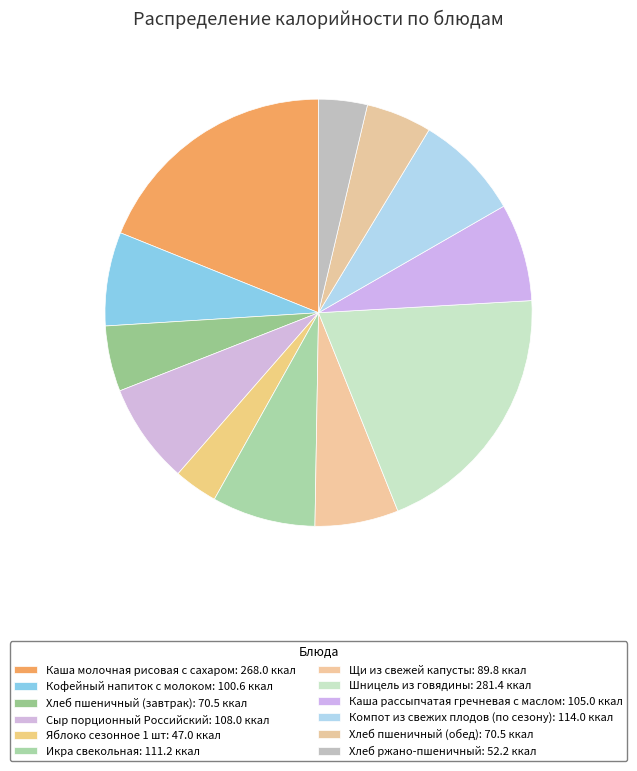

Between Шницель из говядины and Хлеб пшеничный (обед), which is larger?

Шницель из говядины